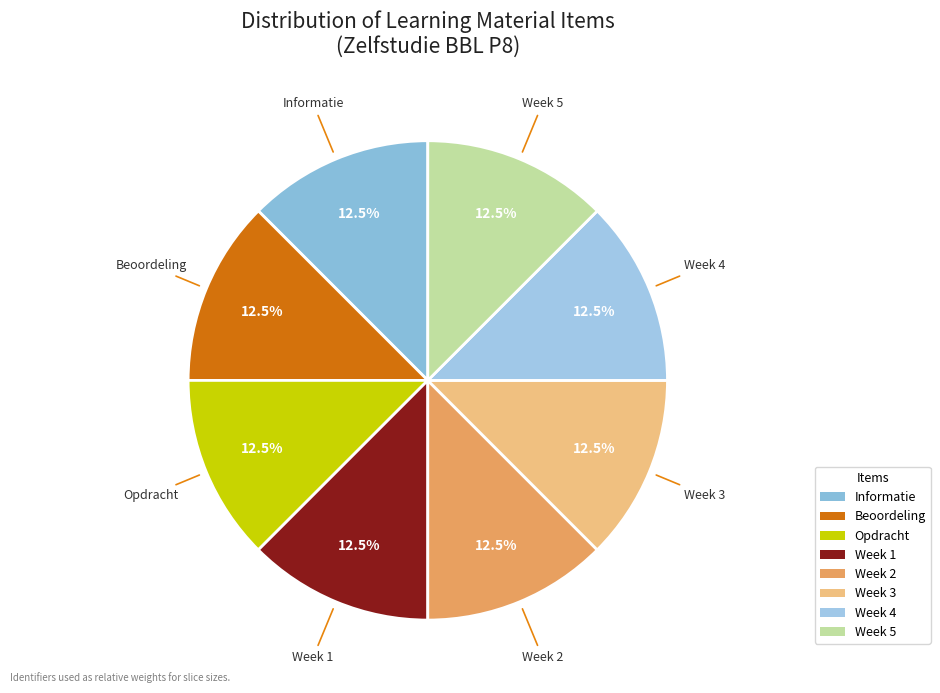

To the nearest percent, what is the average slice percentage?

12%